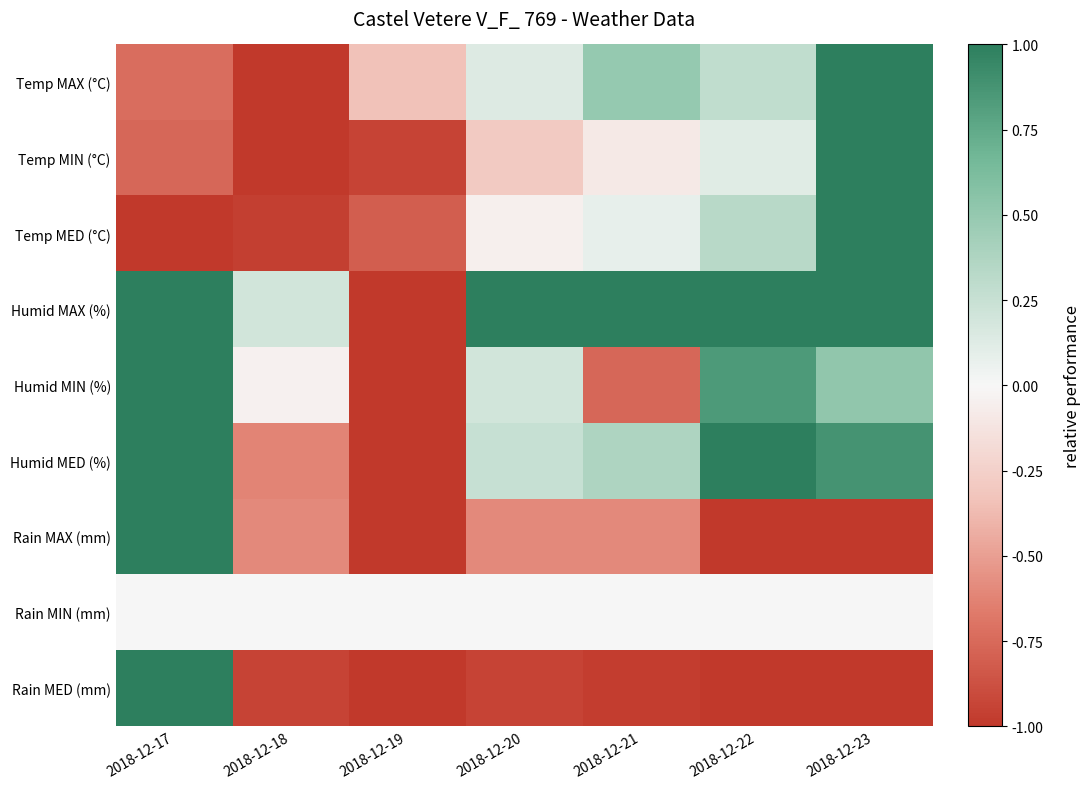

List the series in order of their peak value, lowest first.

Rain MIN (mm), Temp MAX (°C), Temp MIN (°C), Temp MED (°C), Humid MAX (%), Humid MIN (%), Humid MED (%), Rain MAX (mm), Rain MED (mm)